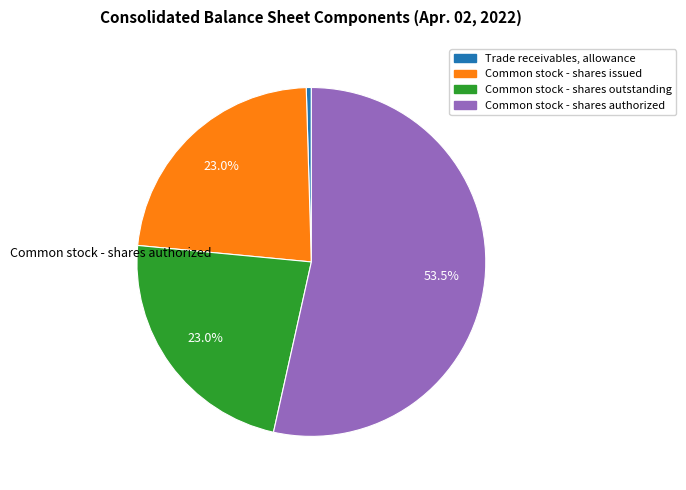

The Common stock - shares issued slice represents 23% of the pie. True or false?

True